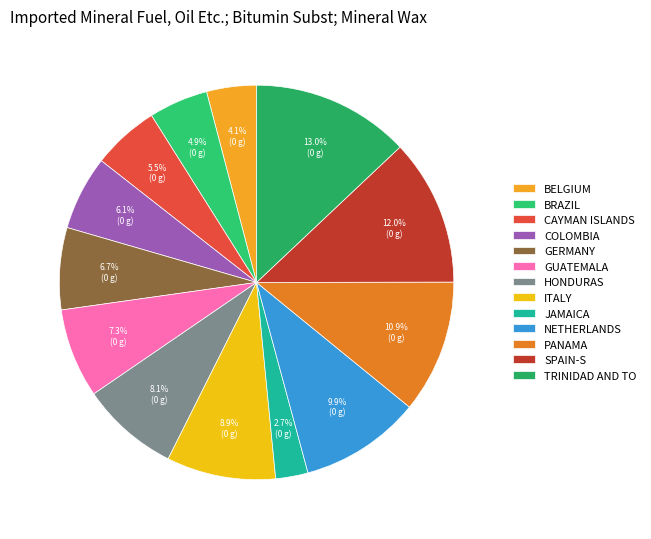

Is there a majority slice in this chart?

No